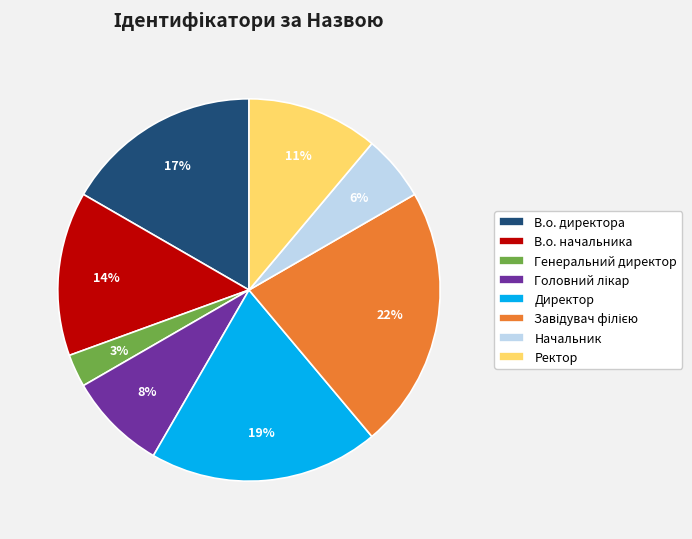

To the nearest percent, what is the combined percentage of Директор and В.о. начальника?

33%